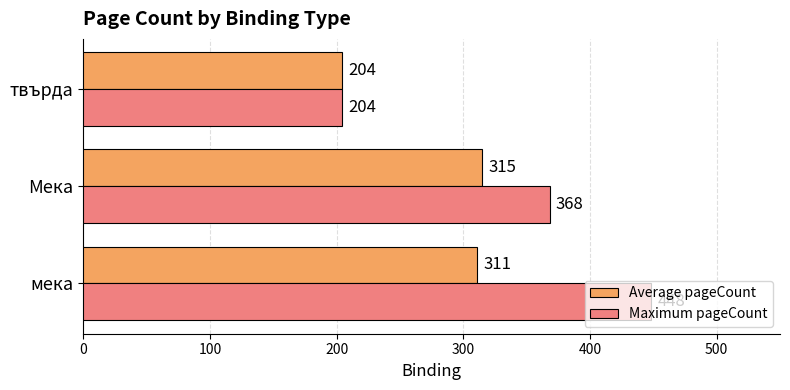

What are all the series names shown in the legend?

Average pageCount, Maximum pageCount